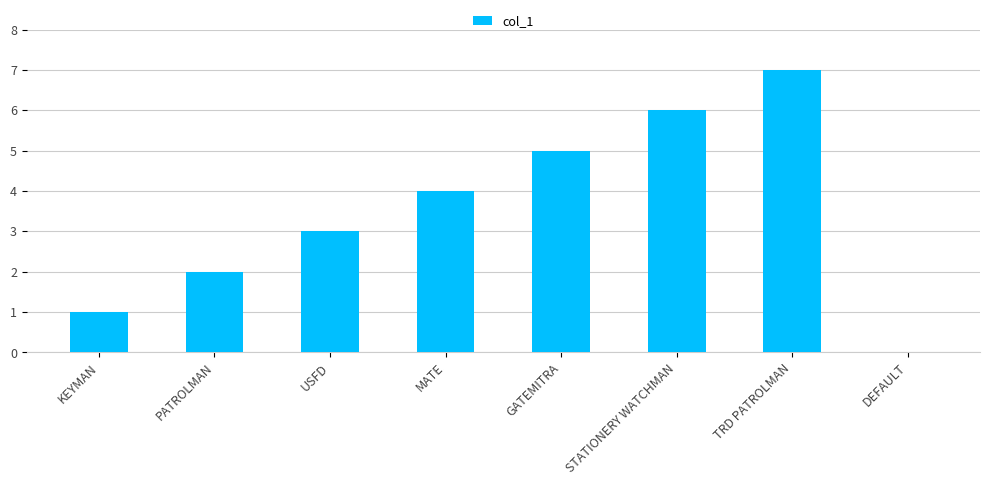

What is the average value?

4